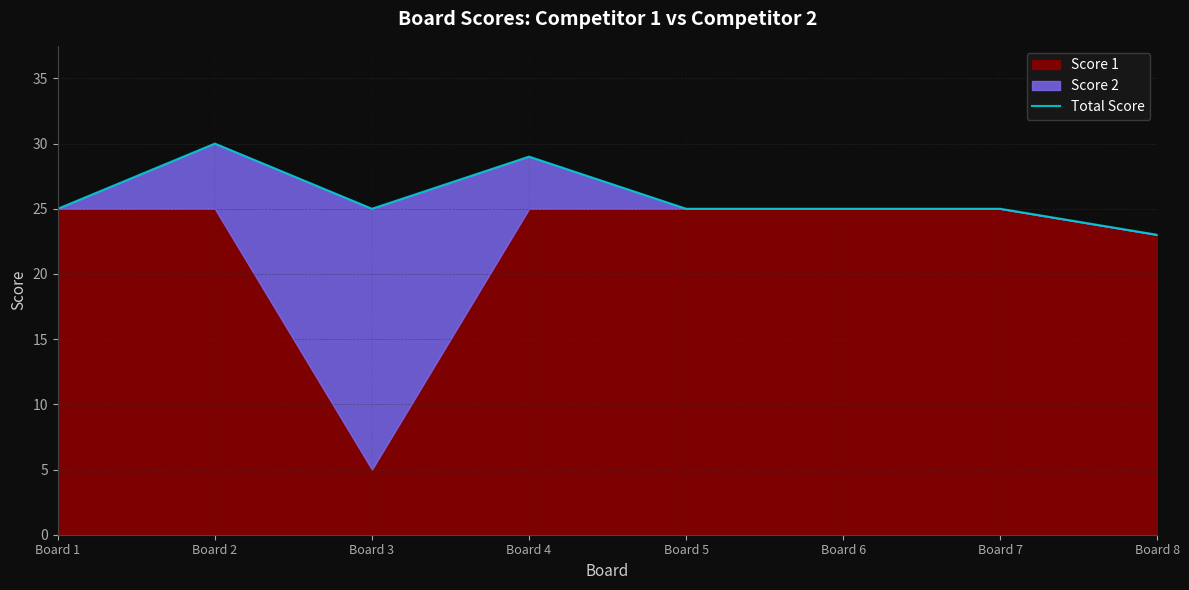

Approximately how many times larger is the value at Board 7 compared to Board 3?

1.0